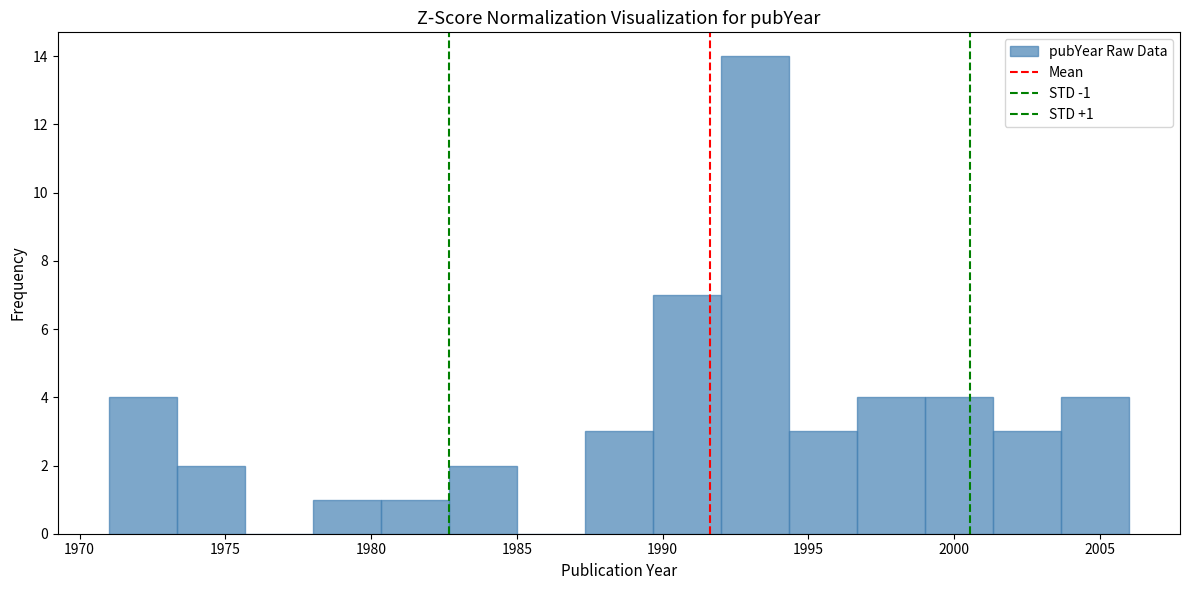

Over which range of the x-axis is the bar tallest?

1992.0 to 1994.5